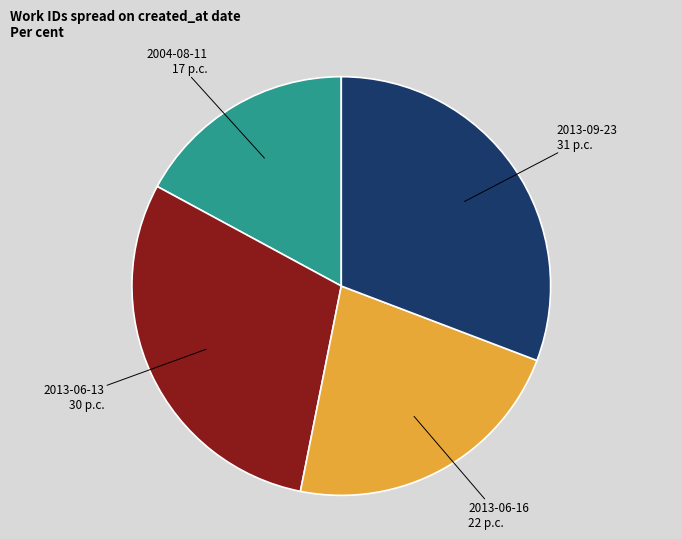

Is there any slice that represents more than half of the pie?

No